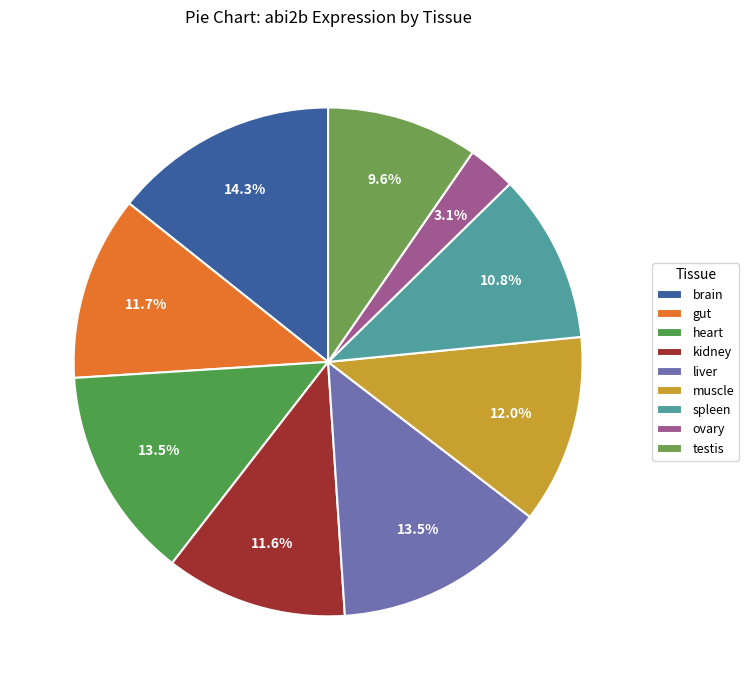

Which has a higher value, liver or ovary?

liver